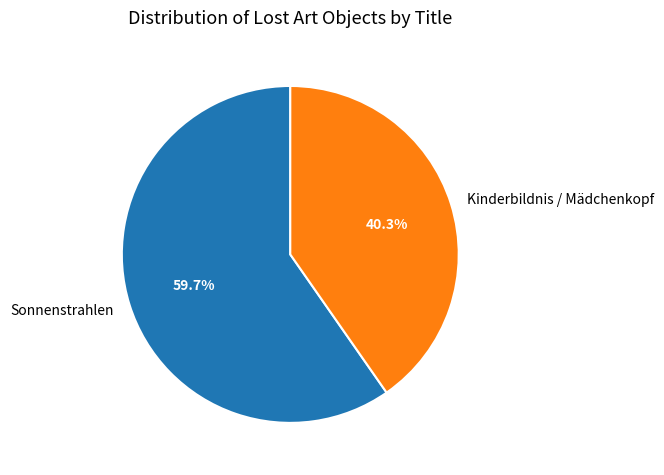

Which slice represents more than half of the pie?

Sonnenstrahlen